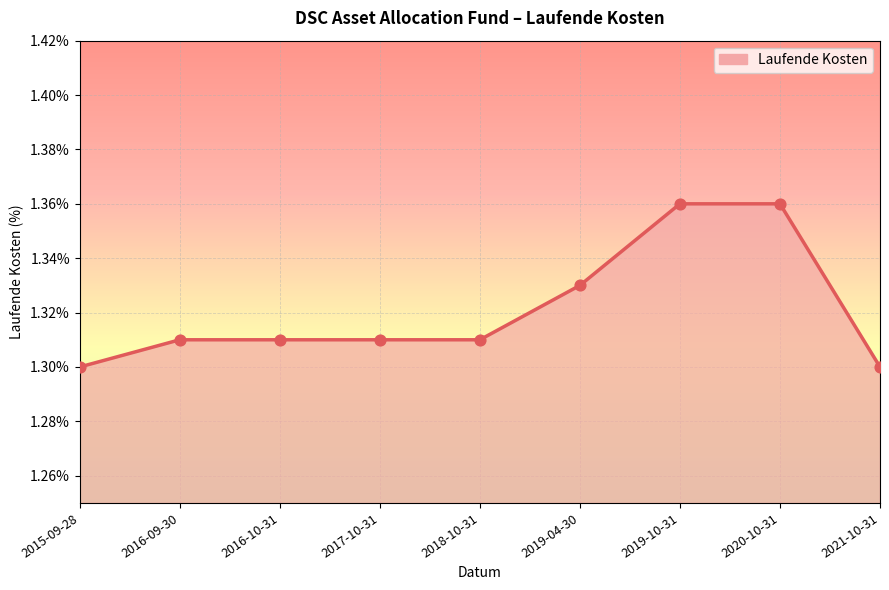

What is the ratio of the value at 2019-04-30 to the value at 2018-10-31?

1.0